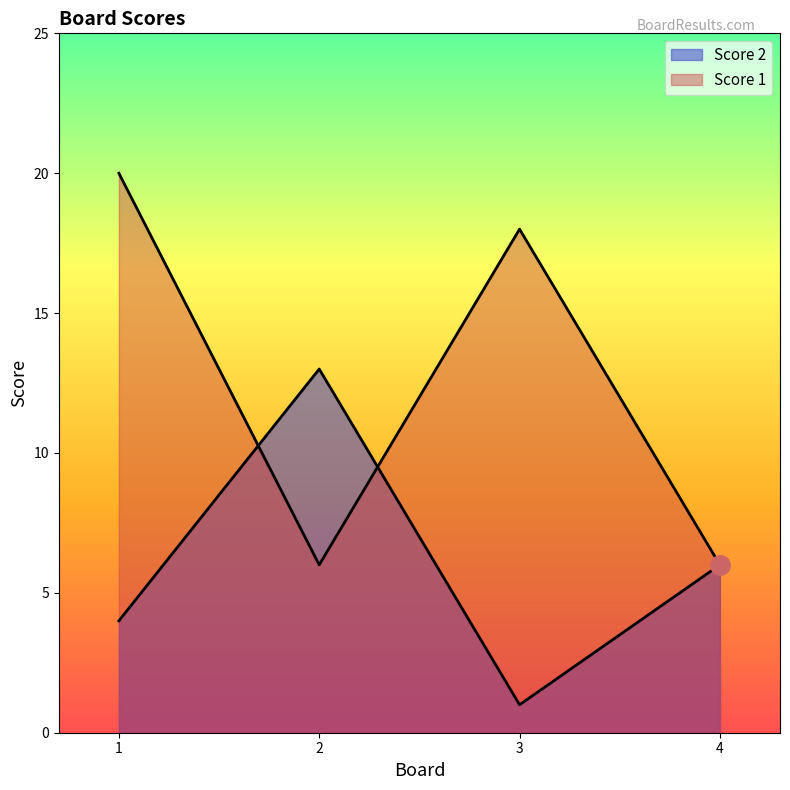

What is the average value of the Score 2 series?

6